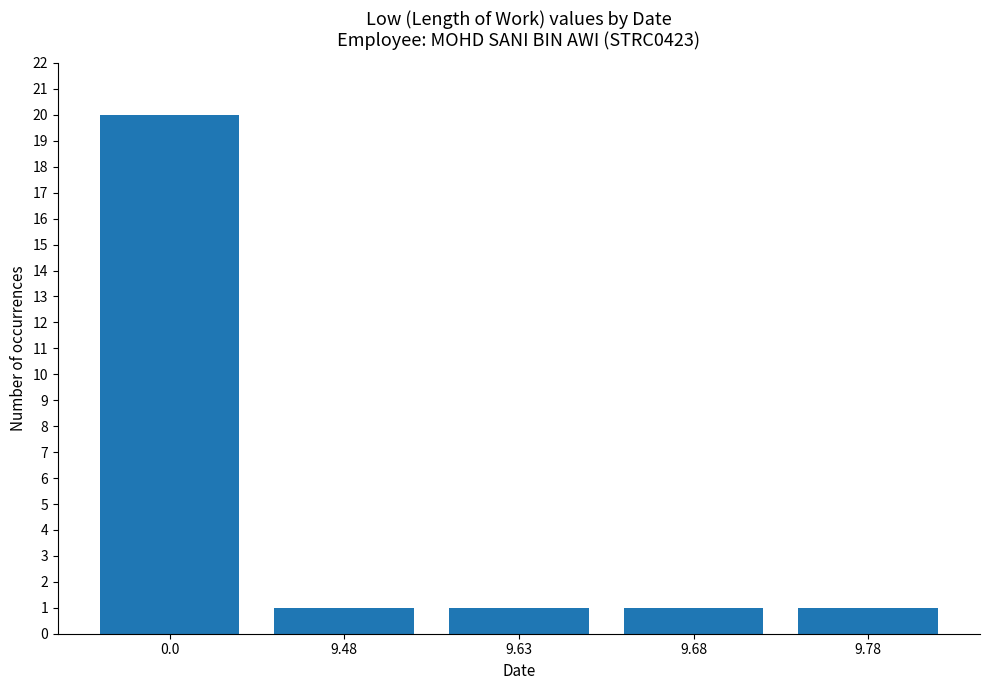

Is it true that the value at 0.0 is 34?

False